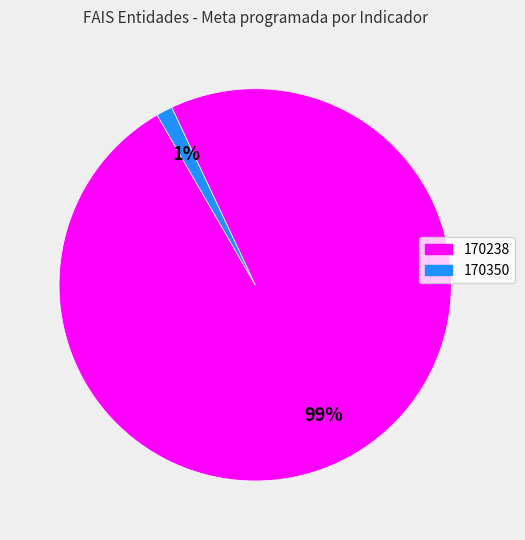

Is there any slice that represents more than half of the pie?

Yes